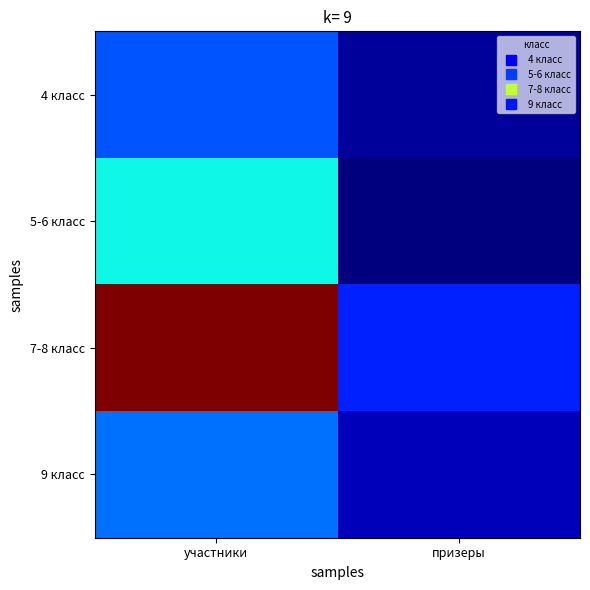

At how many categories does at least one series exceed 19?

1